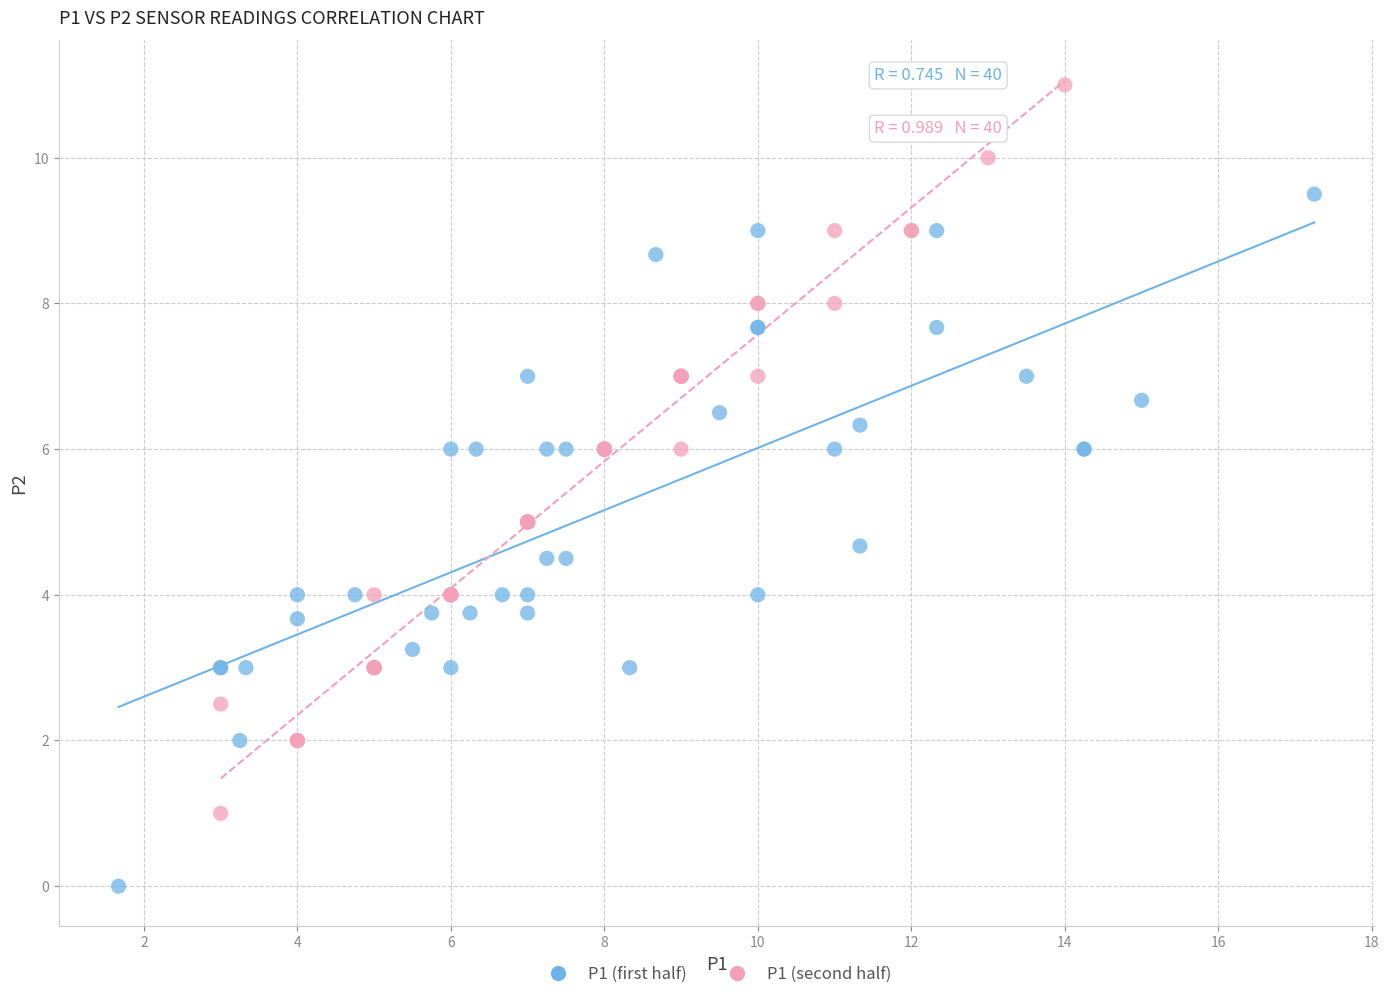

What are all the series names shown in the legend?

P1 (first half), P1 (second half)